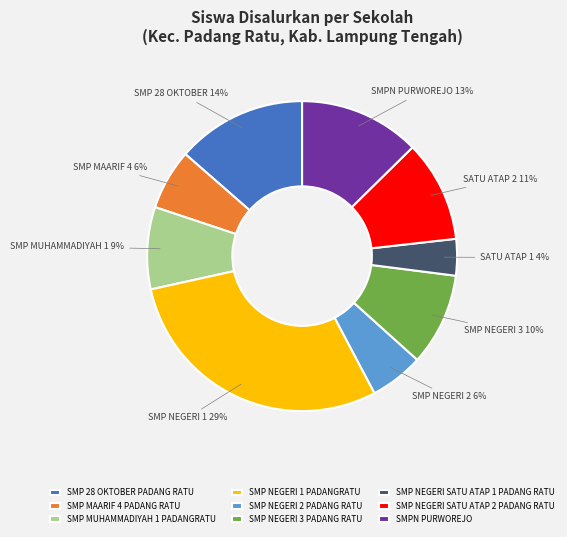

Count the number of slices in the pie.

9